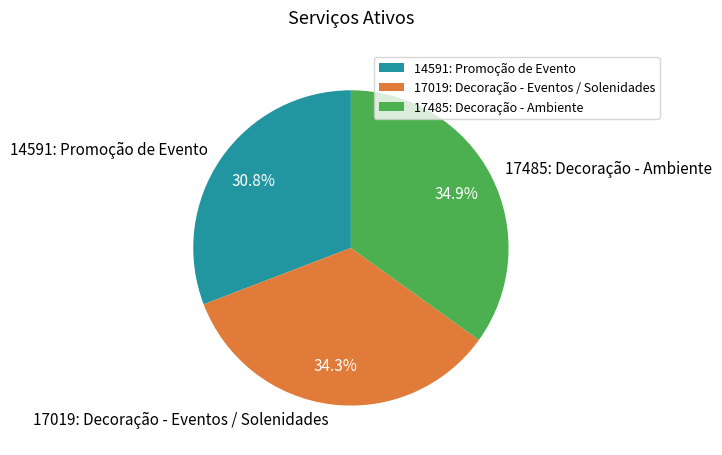

Does 17485: Decoração - Ambiente account for over 50% of the chart?

No